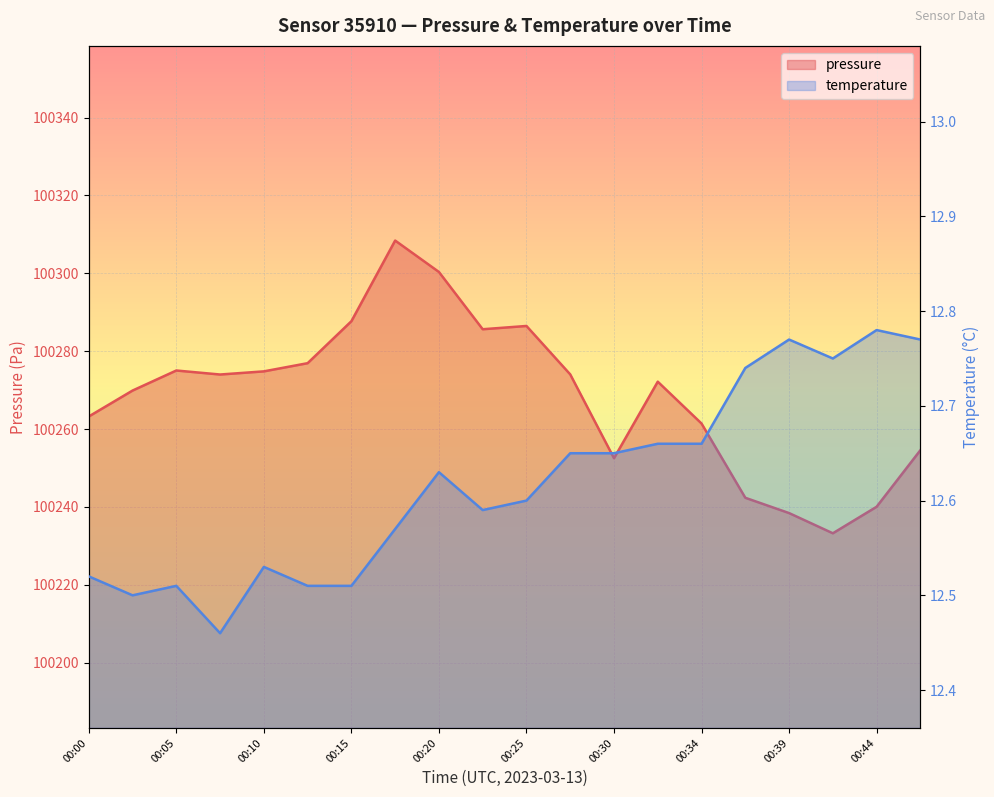

At which category does pressure reach its first local valley?

00:08